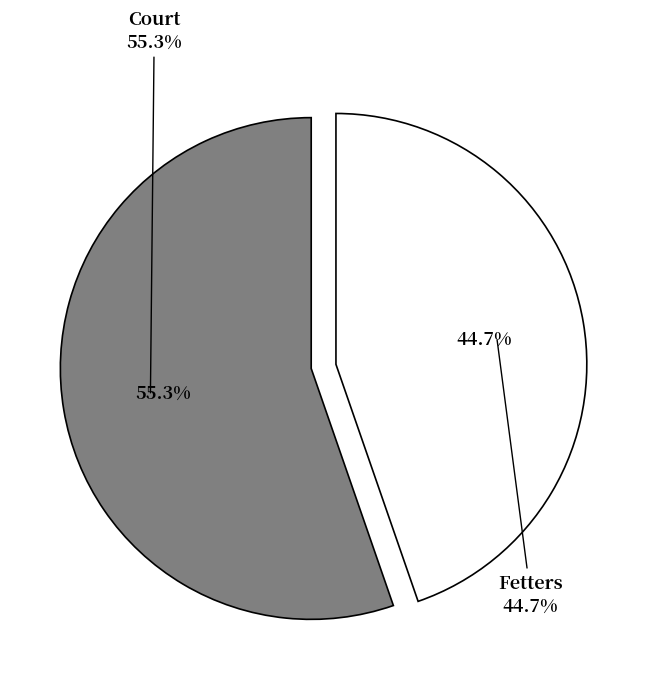

What is the ratio of the value at Court to the value at Fetters?

1.2